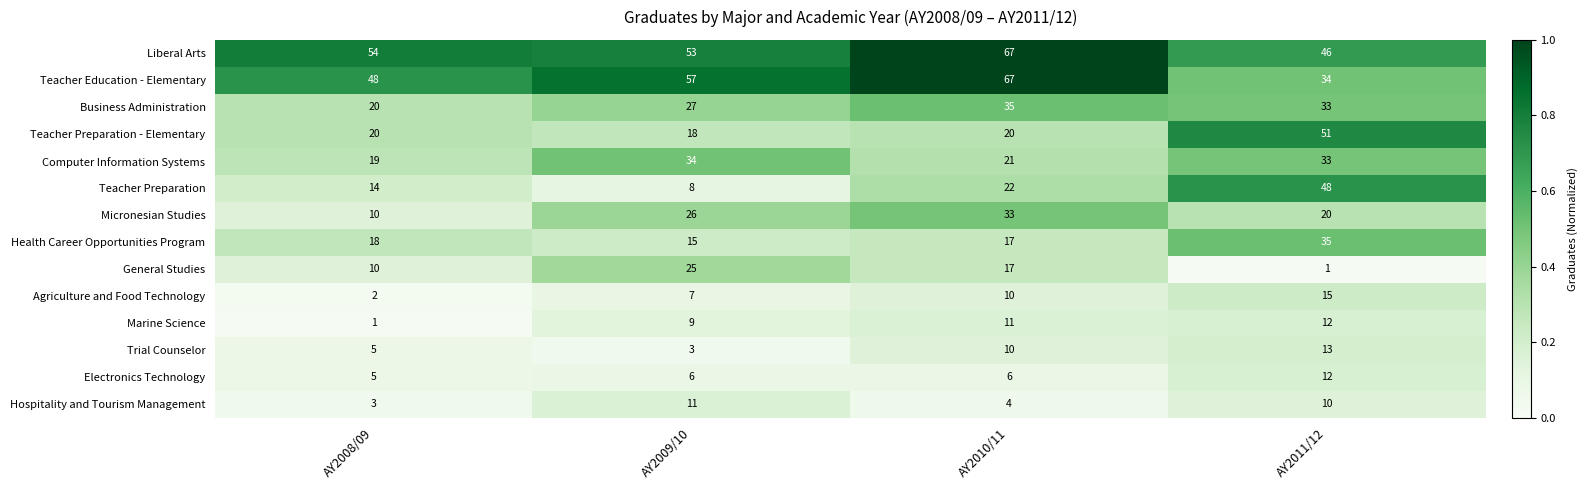

Between AY2010/11 and AY2011/12, which series saw the biggest shift?

Teacher Education - Elementary